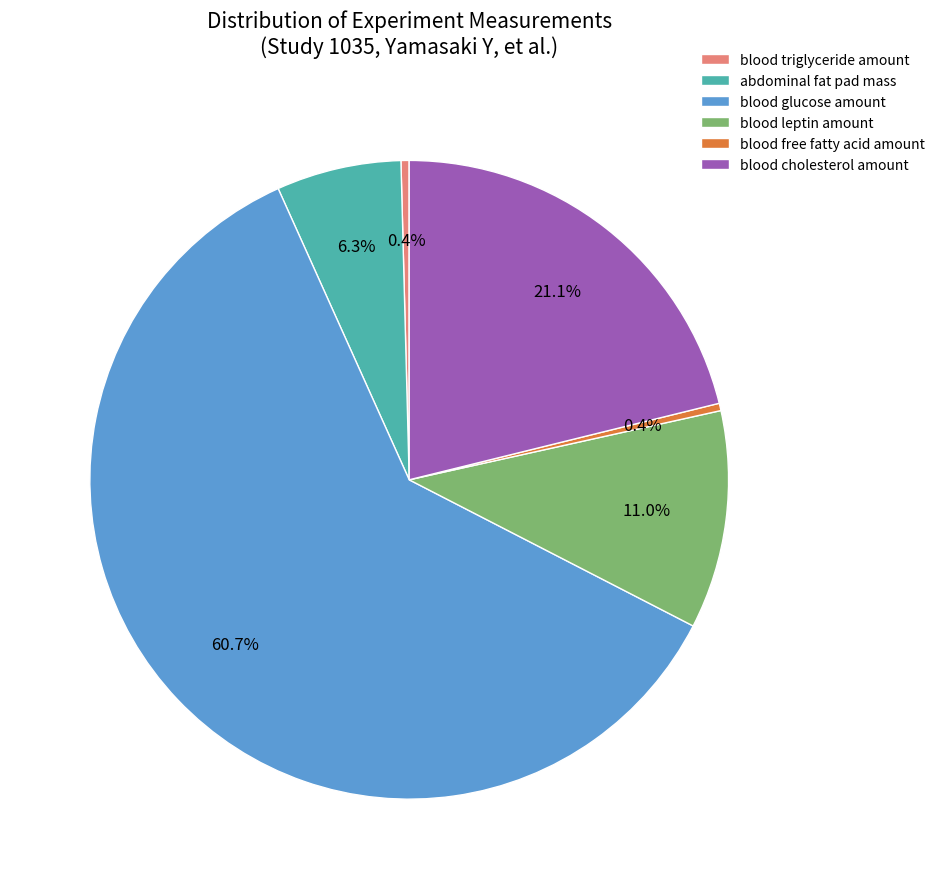

What portion of the pie excludes blood free fatty acid amount?

99.6%